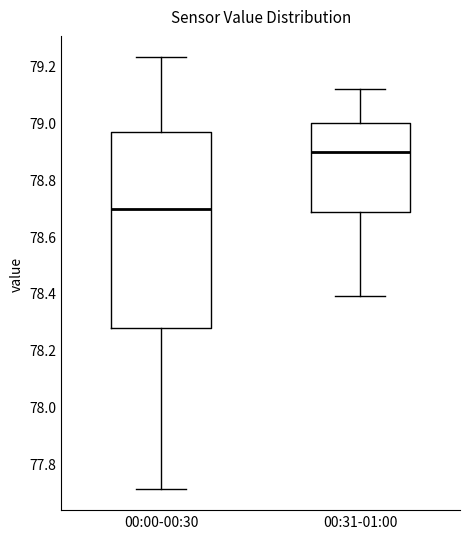

Which box has the highest median line?

00:31-01:00